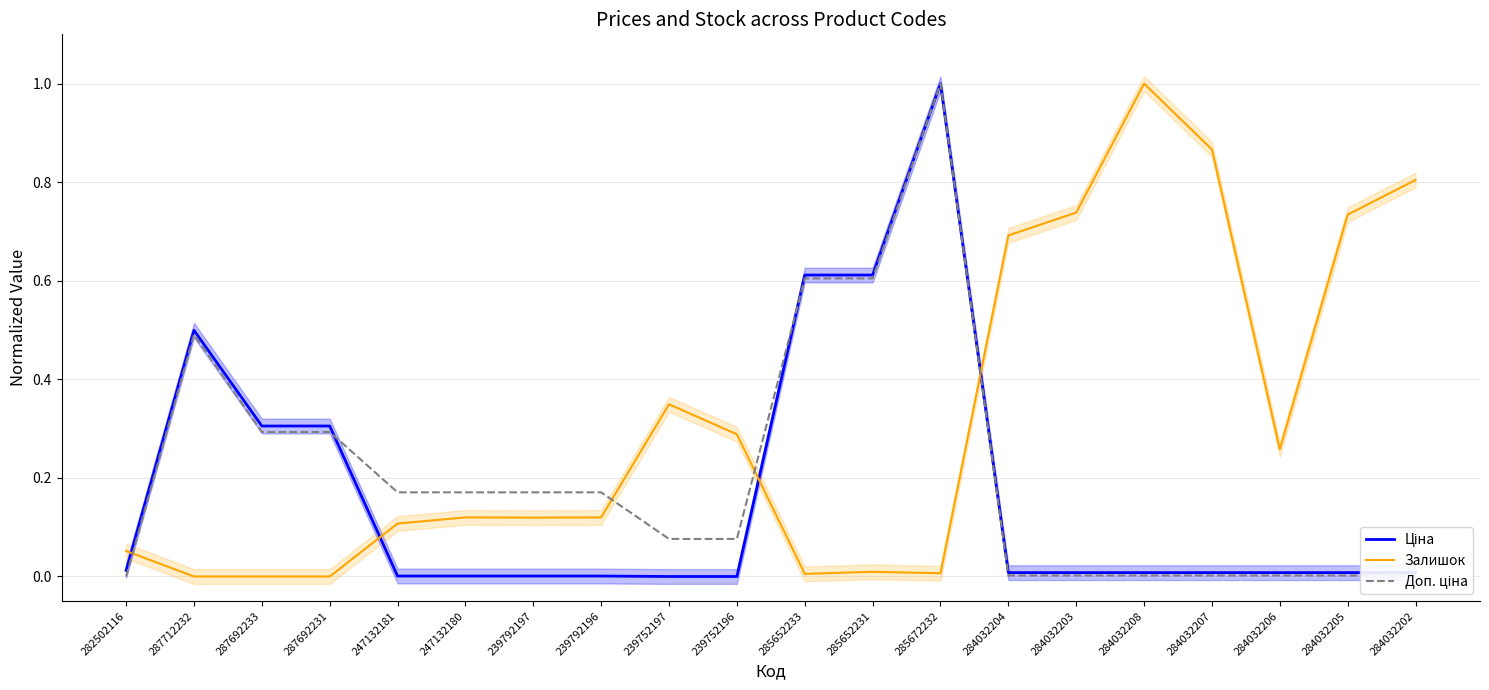

What is the label of the 10th point from the right?

285652233